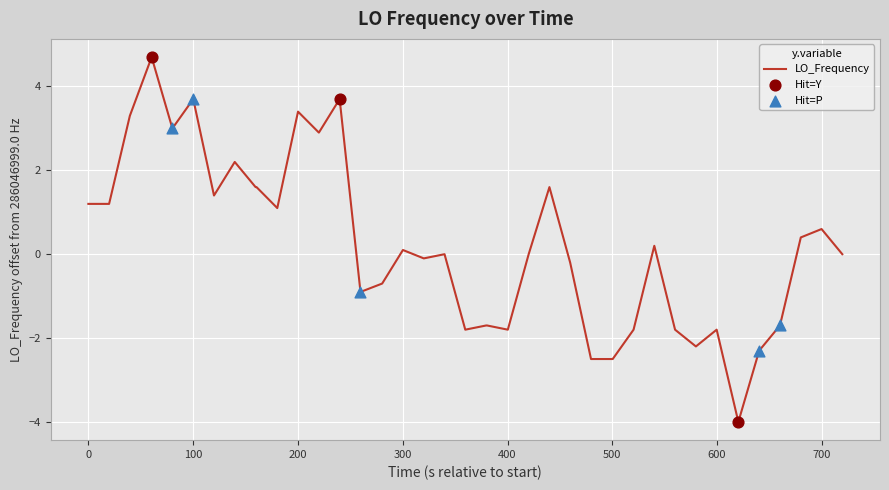

What is the difference between the maximum and minimum values?

8.7